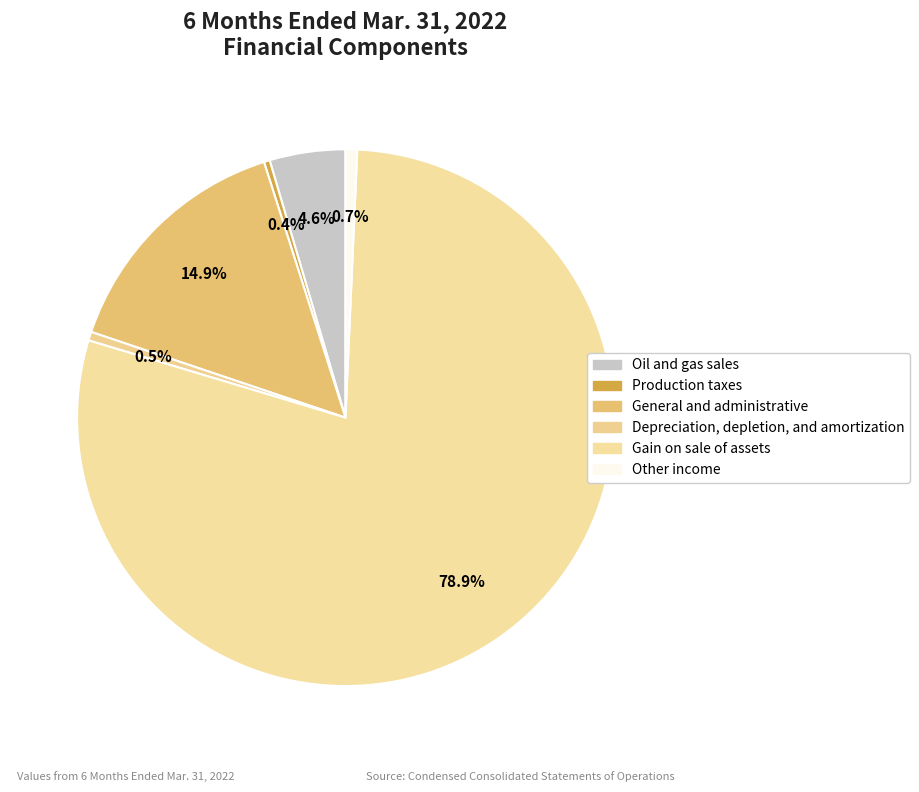

What is the largest slice in the pie chart?

Gain on sale of assets